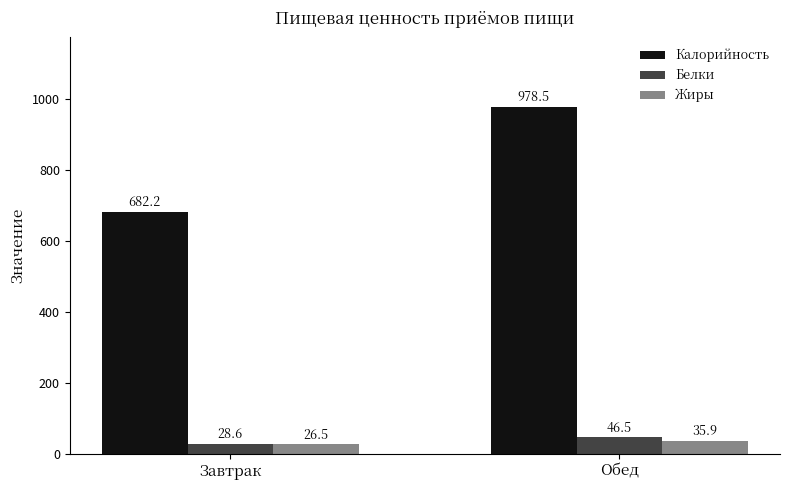

At how many categories does at least one series exceed 684?

1